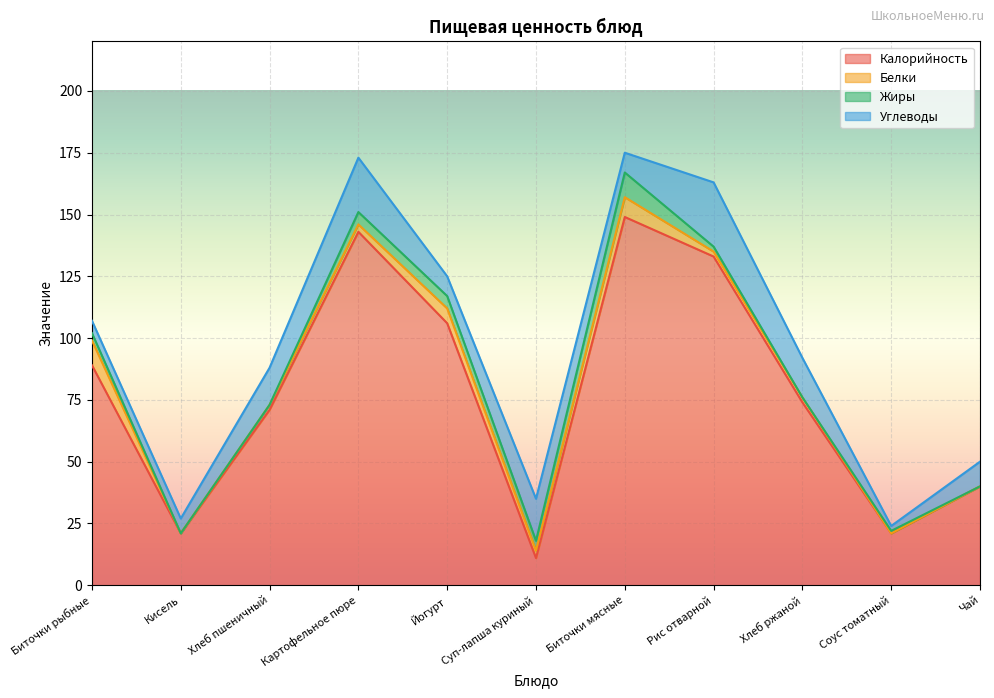

Which category has the highest value in the Углеводы series?

Рис отварной